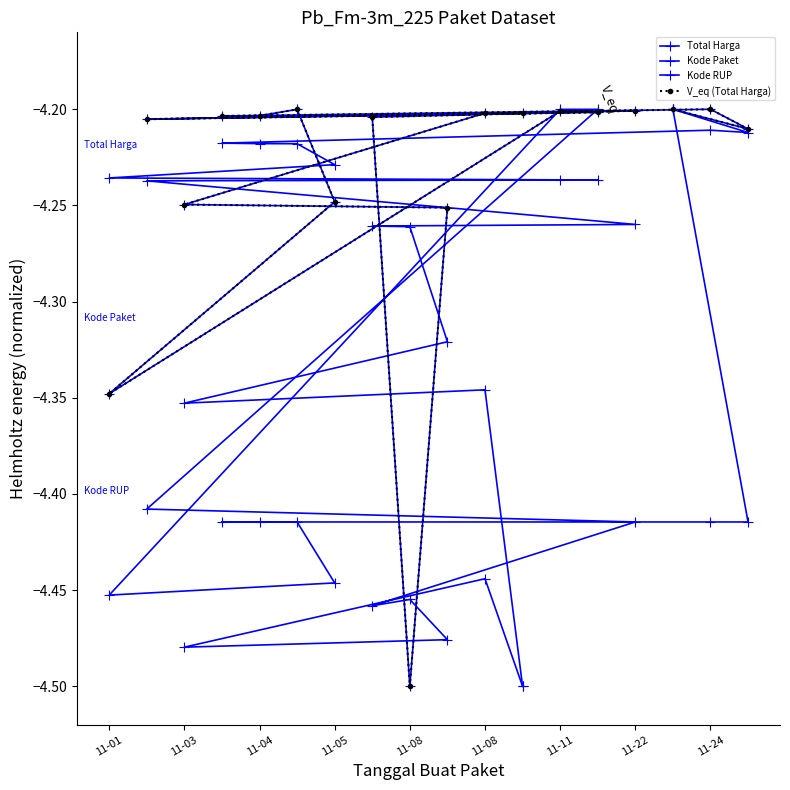

How many intersections are there between Kode RUP and Total Harga?

5